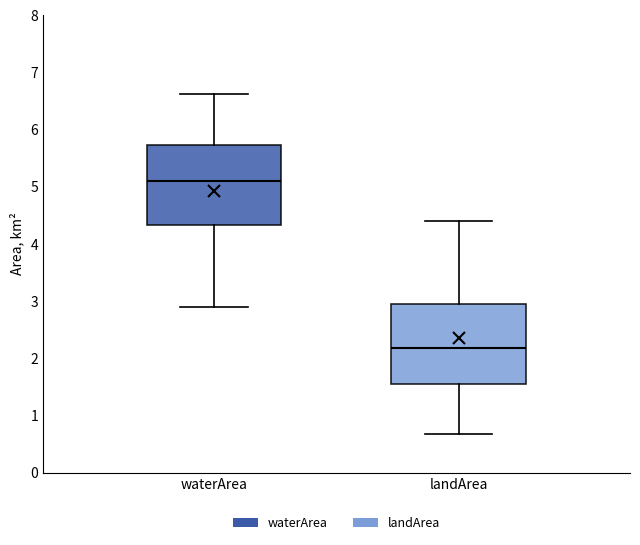

Where is the upper edge of the box for waterArea on the y-axis? The values are not printed on the chart, so give them approximately, as read against the axis.

5.7